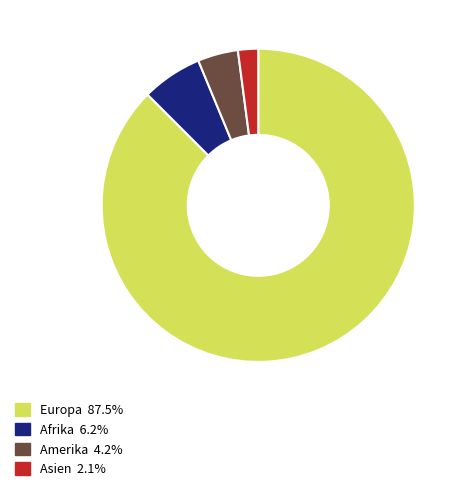

Does any single category account for the majority?

Yes